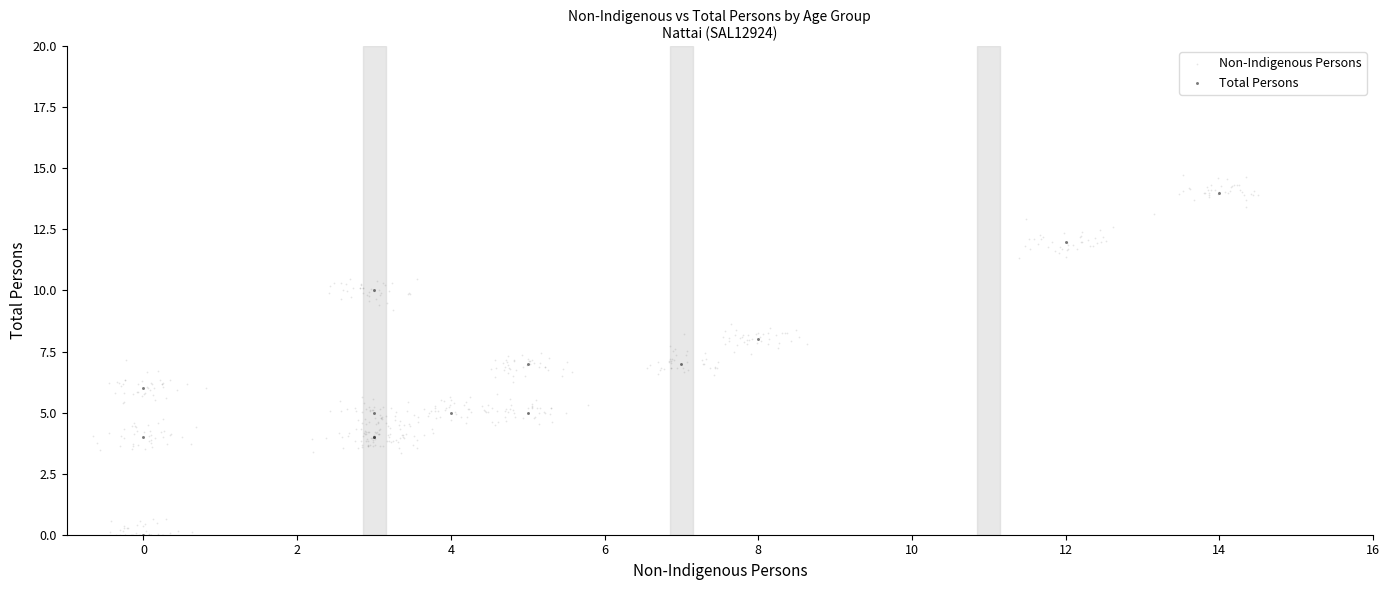

What are all the series names shown in the legend?

Non-Indigenous Persons, Total Persons